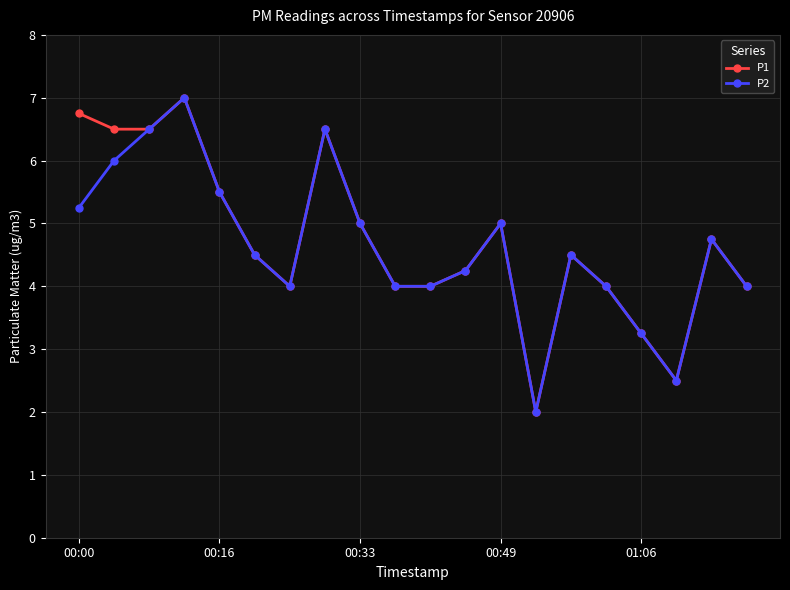

What is the value of the P2 point at the 6th from the left?

4.5